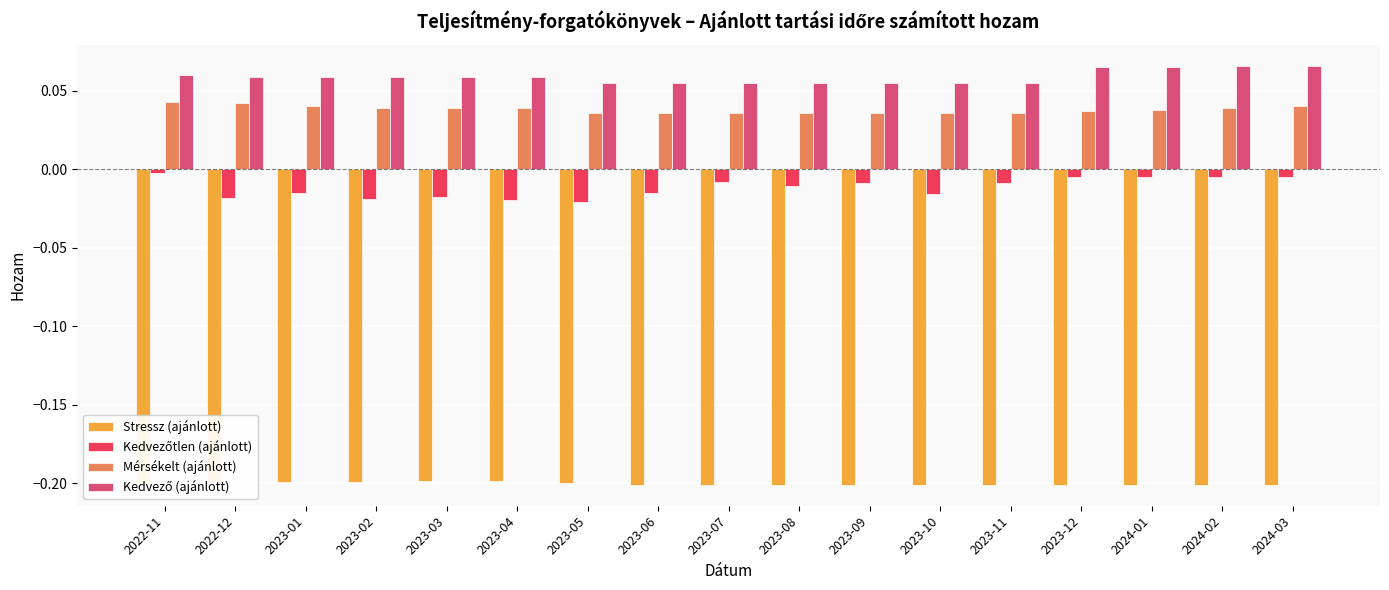

Is it true that Stressz (ajánlott) equals -0.2 at 2024-02?

True